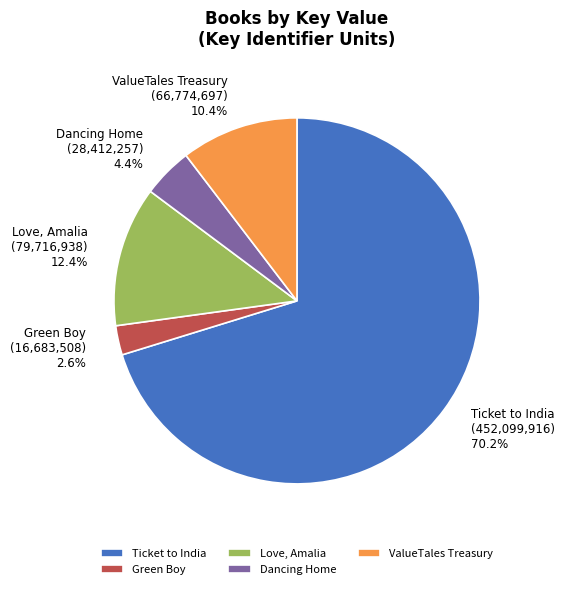

The ValueTales Treasury slice represents 10% of the pie. True or false?

True